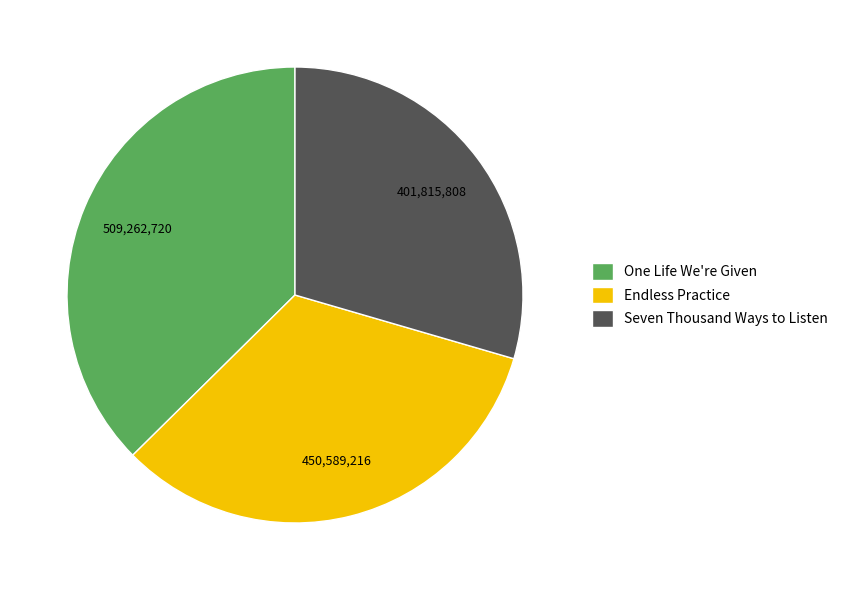

Is the sum of Seven Thousand Ways to Listen and One Life We're Given greater than half?

Yes